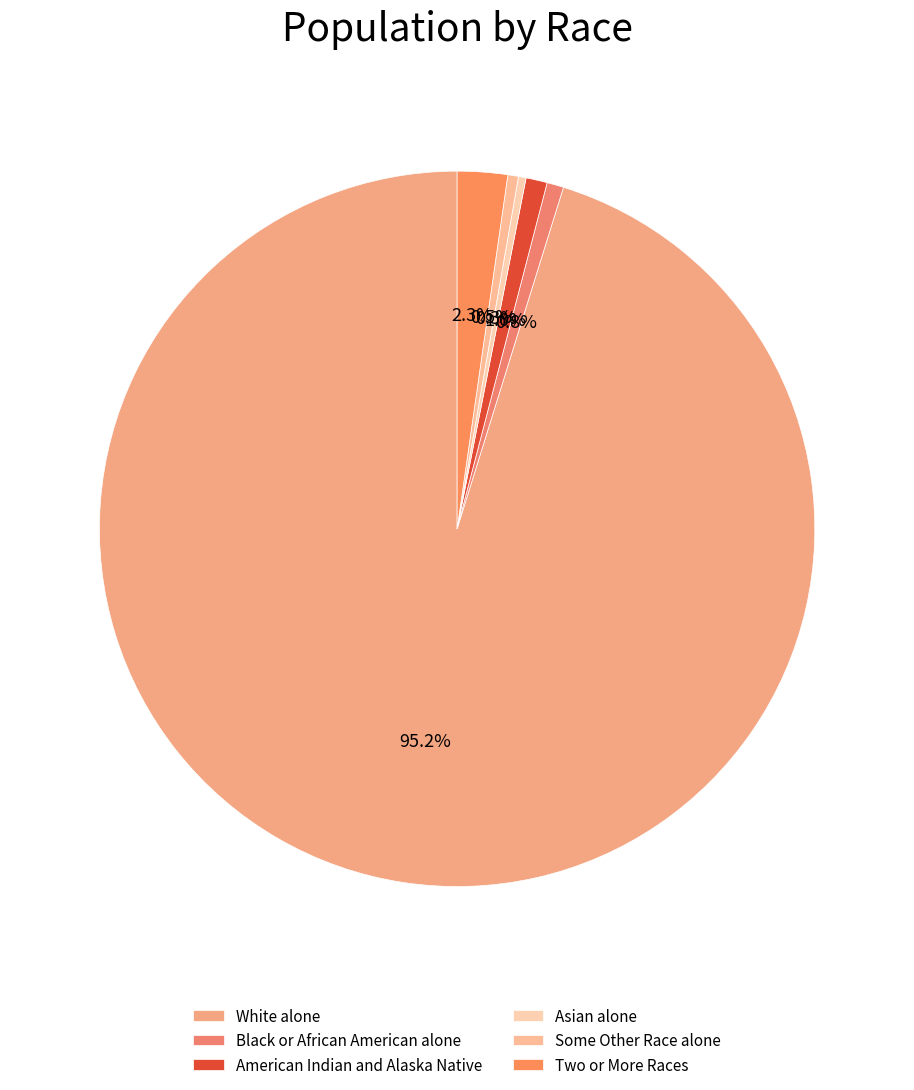

What percentage is the Black or African American alone slice, to the nearest percent?

1%